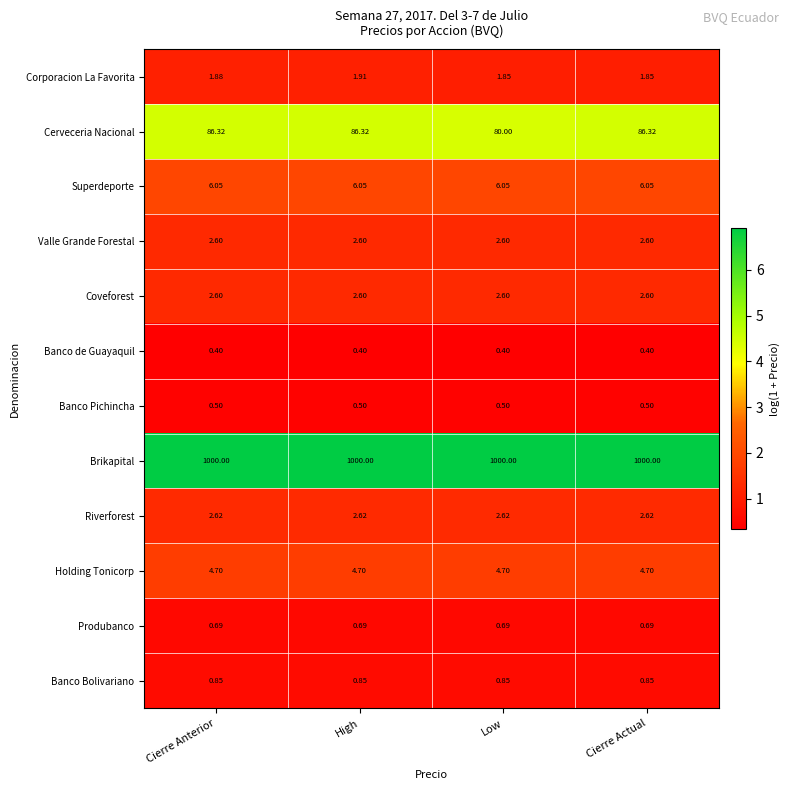

What is the maximum value shown in the chart?

1000.0